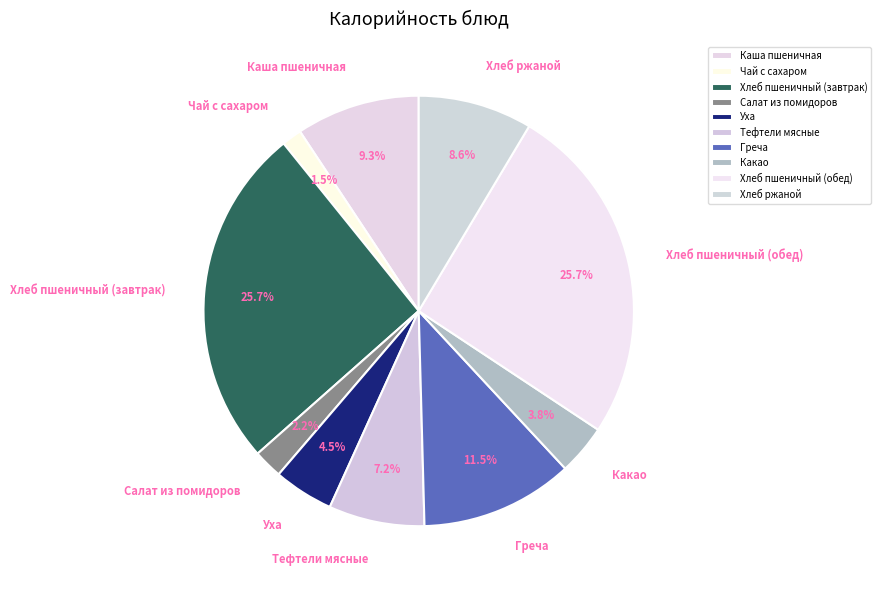

What portion of the pie excludes Хлеб пшеничный (обед)?

74.3%